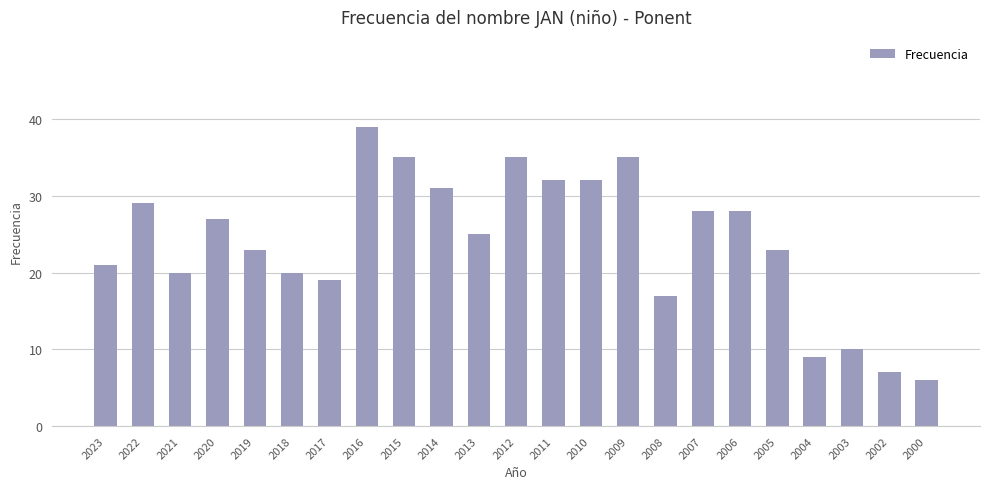

What is the sum of the values at 2002 and 2010?

39